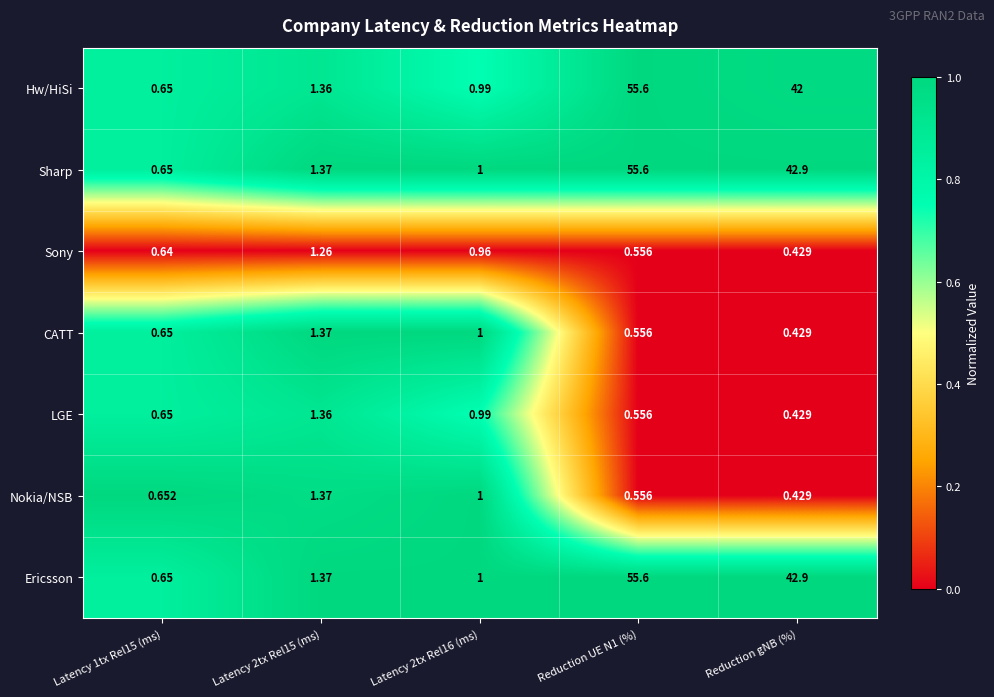

At how many categories does at least one series exceed 0?

5